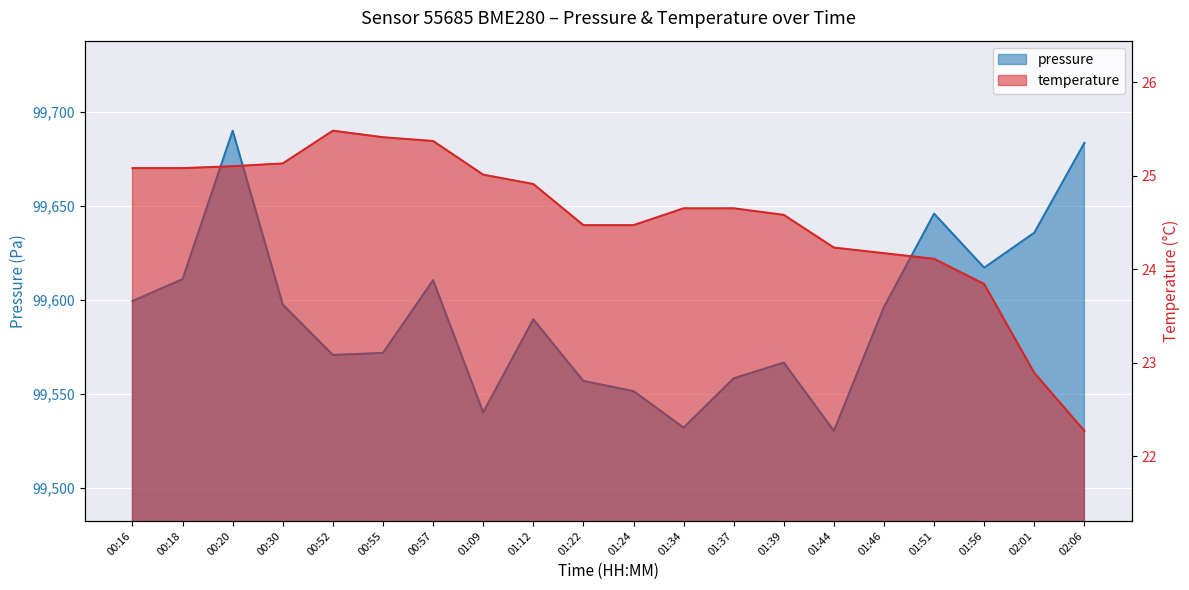

What position from the right is 01:34?

9